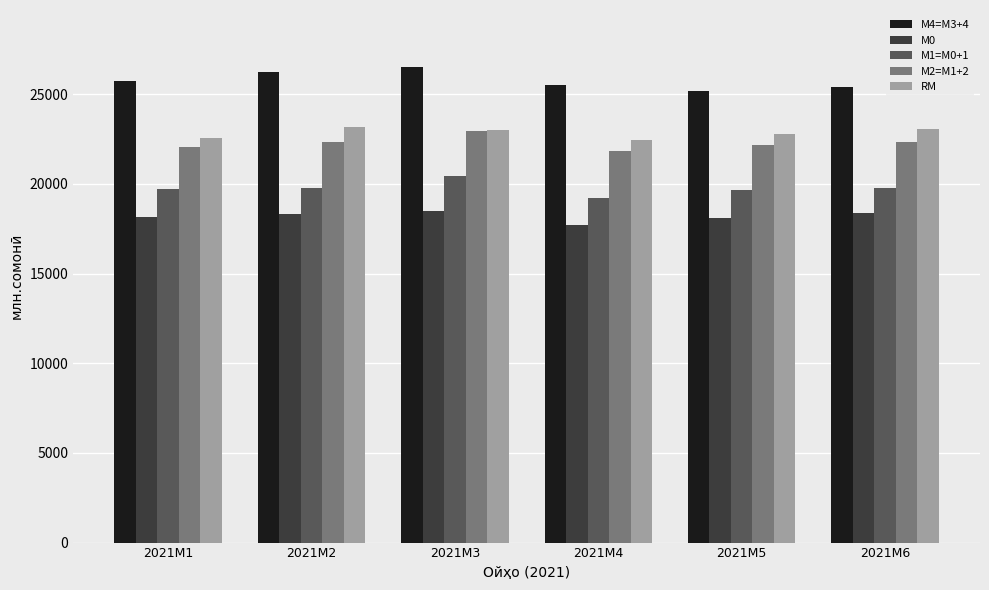

At which label does RM first exceed 23003?

2021M2